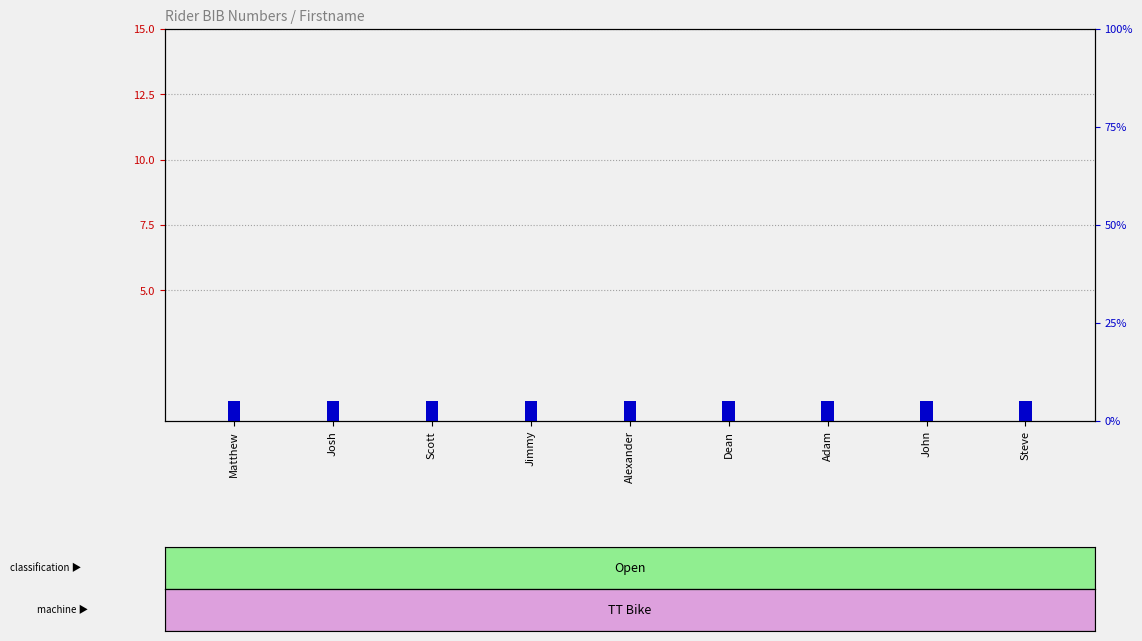

Reading left to right, extract all data points from this chart.

bib: 0	0	0	0	0	0	0	0	0
percentile rank within the sample: 5	5	5	5	5	5	5	5	5